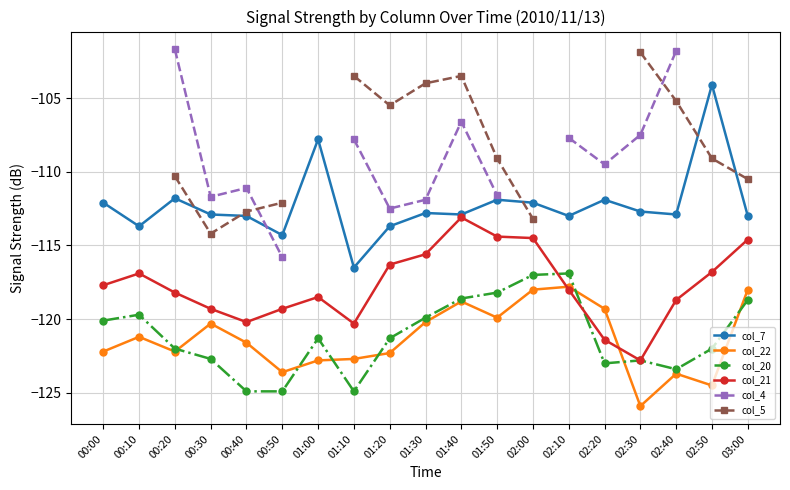

What is the value of the col_20 point at the 2nd from the left?

-119.7